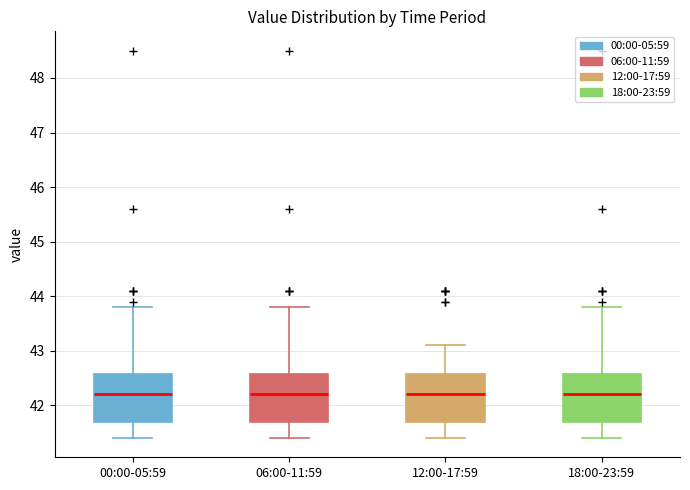

Reading left to right, transcribe this box plot: for each box, give where its median line is, the range the box spans, and where its two whiskers end, as read against the y-axis. The values are not printed on the chart, so give them approximately, as read against the axis.

00:00-05:59: median 42.2, box 41.7 to 42.6, whiskers 41.4 to 43.8
06:00-11:59: median 42.2, box 41.7 to 42.6, whiskers 41.4 to 43.8
12:00-17:59: median 42.2, box 41.7 to 42.6, whiskers 41.4 to 43.1
18:00-23:59: median 42.2, box 41.7 to 42.6, whiskers 41.4 to 43.8